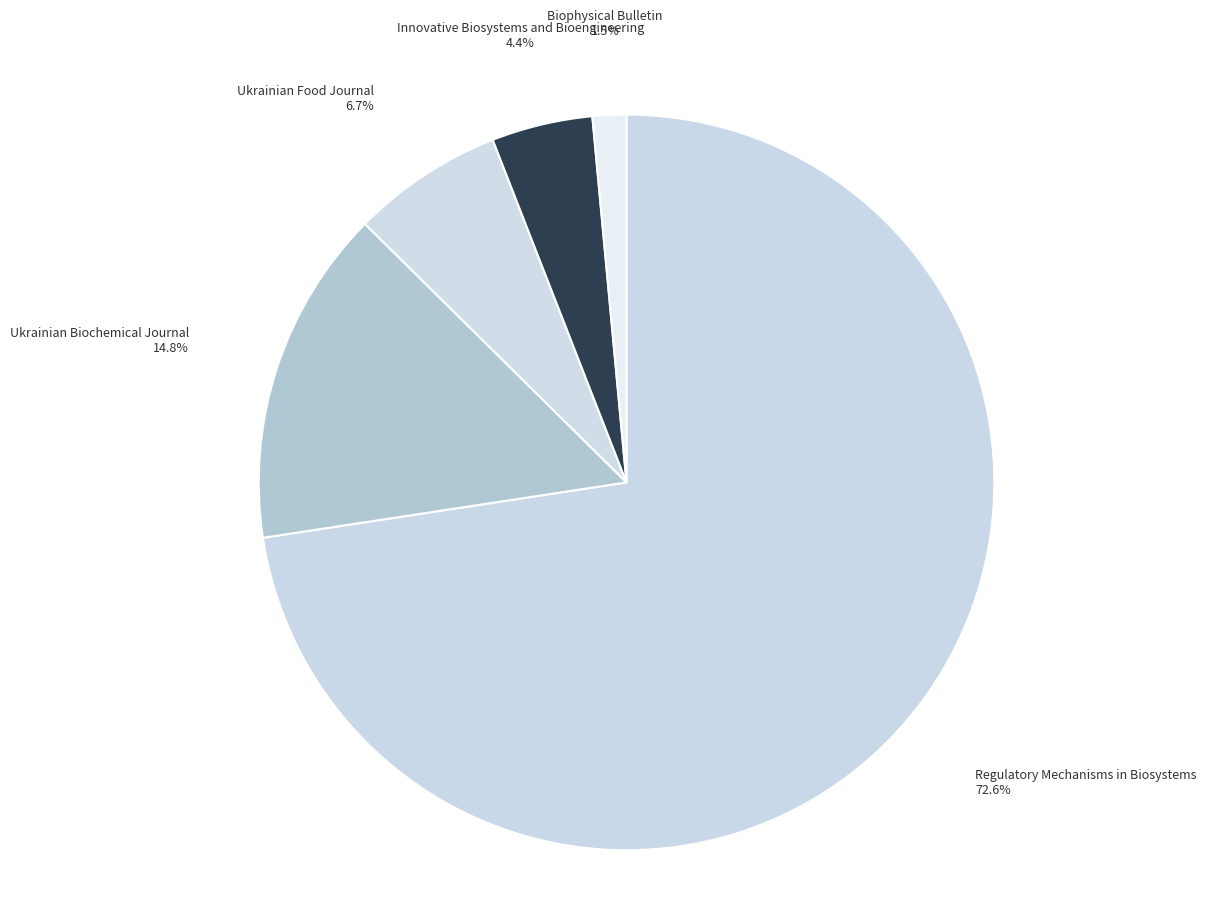

Rank the categories by value from lowest to highest.

Biophysical Bulletin, Innovative Biosystems and Bioengineering, Ukrainian Food Journal, Ukrainian Biochemical Journal, Regulatory Mechanisms in Biosystems